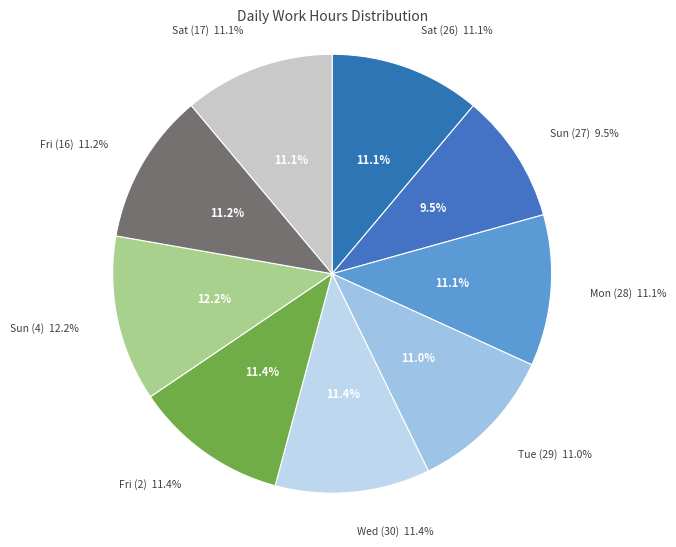

To the nearest percent, what portion does Tue (29) represent?

11%